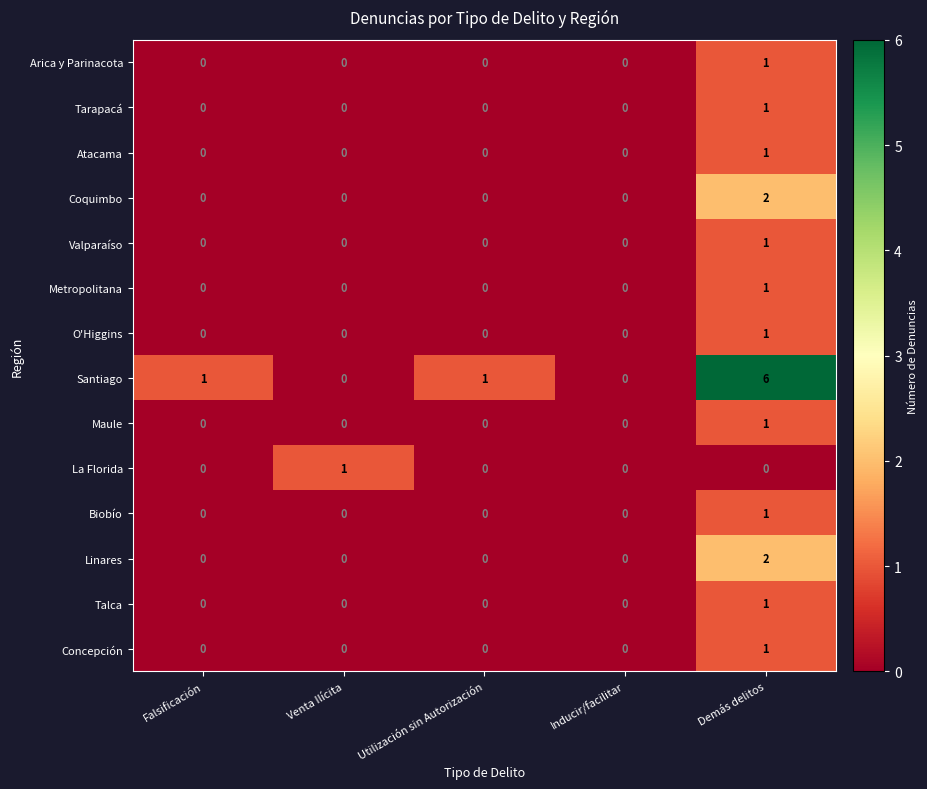

Which series has the largest total across all categories?

Santiago